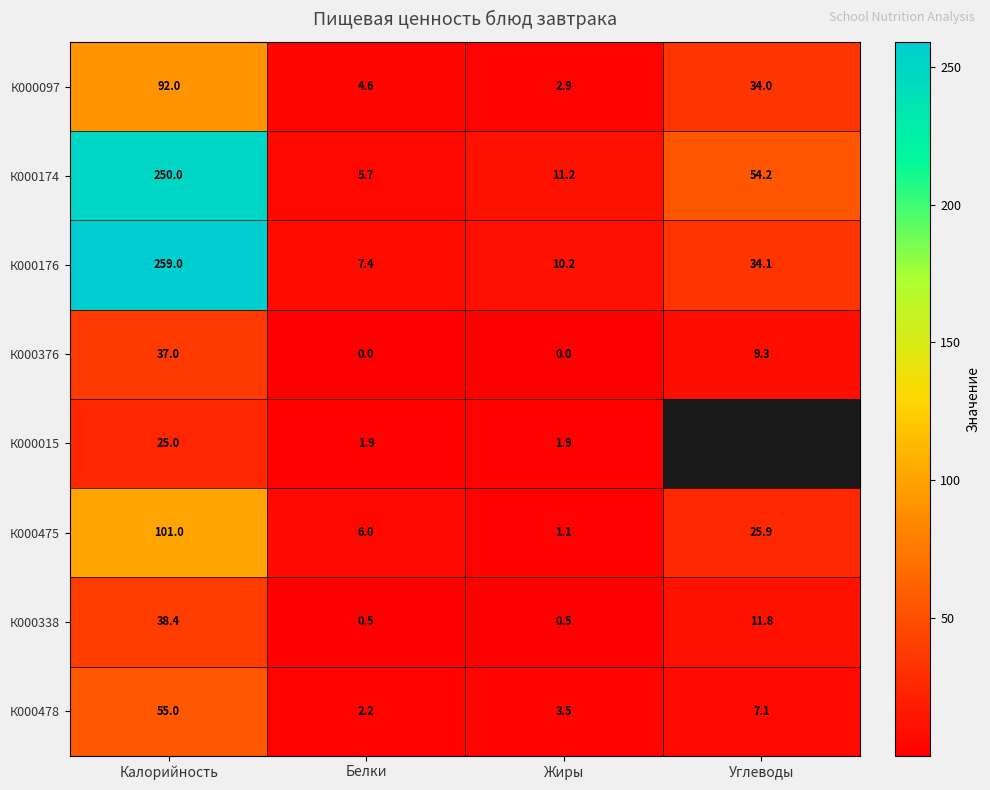

What is the total value across all series at Калорийность?

857.4